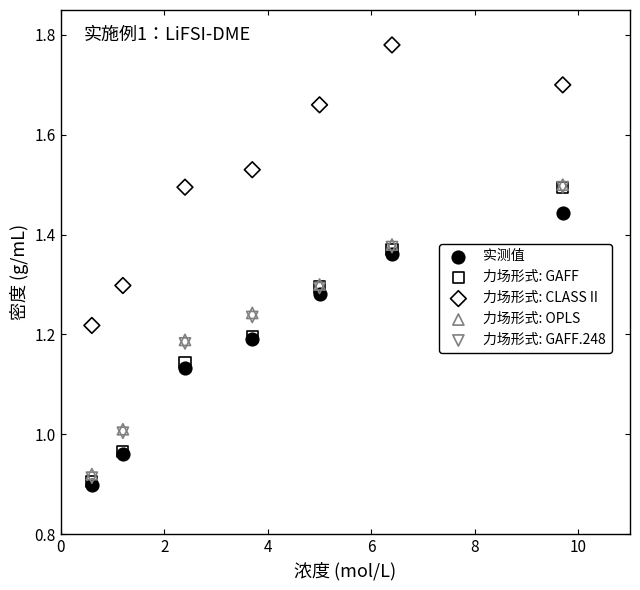

What are all the series names shown in the legend?

实测值, 力场形式: GAFF, 力场形式: CLASS II, 力场形式: OPLS, 力场形式: GAFF.248